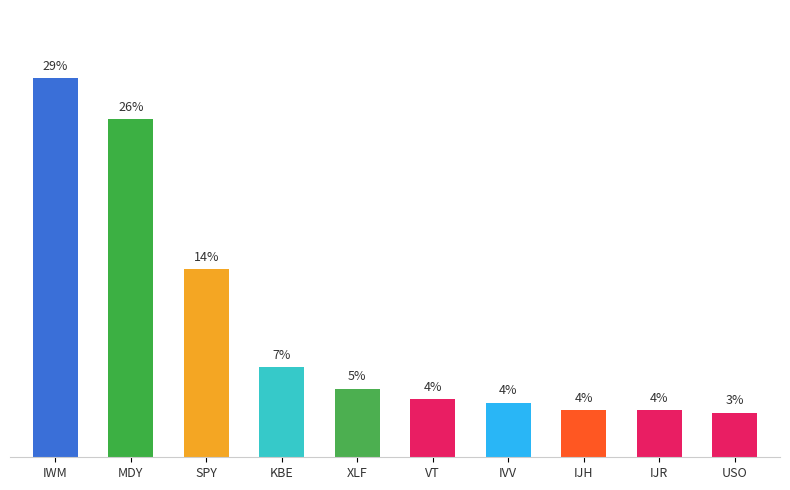

What is the difference between the maximum and minimum values?

25.4